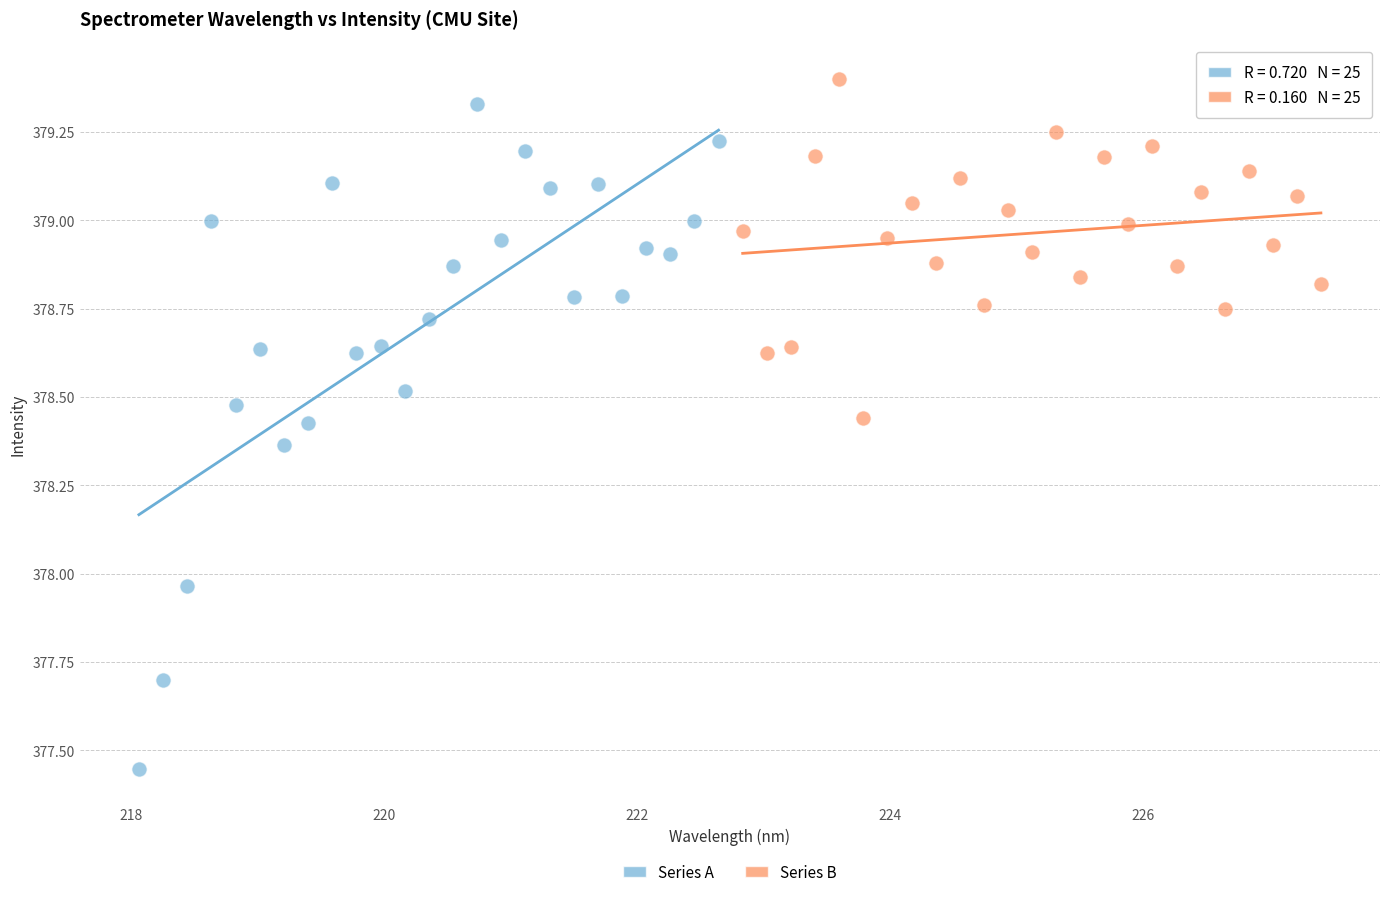

Which series has the largest Y range (max minus min)?

Series A